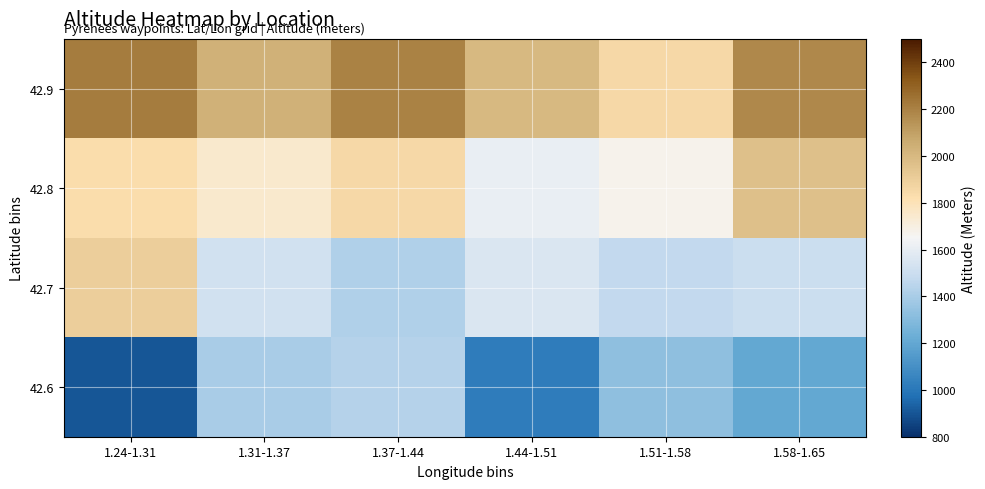

Reading left to right, list all the values displayed in this chart.

42.9: 1.24-1.31=2220	1.31-1.37=2032	1.37-1.44=2200	1.44-1.51=2000	1.51-1.58=1850	1.58-1.65=2175
42.8: 1.24-1.31=1832	1.31-1.37=1744	1.37-1.44=1850	1.44-1.51=1605	1.51-1.58=1670	1.58-1.65=1964
42.7: 1.24-1.31=1900	1.31-1.37=1518	1.37-1.44=1418	1.44-1.51=1555	1.51-1.58=1475	1.58-1.65=1500
42.6: 1.24-1.31=900	1.31-1.37=1399	1.37-1.44=1437	1.44-1.51=1020	1.51-1.58=1330	1.58-1.65=1200